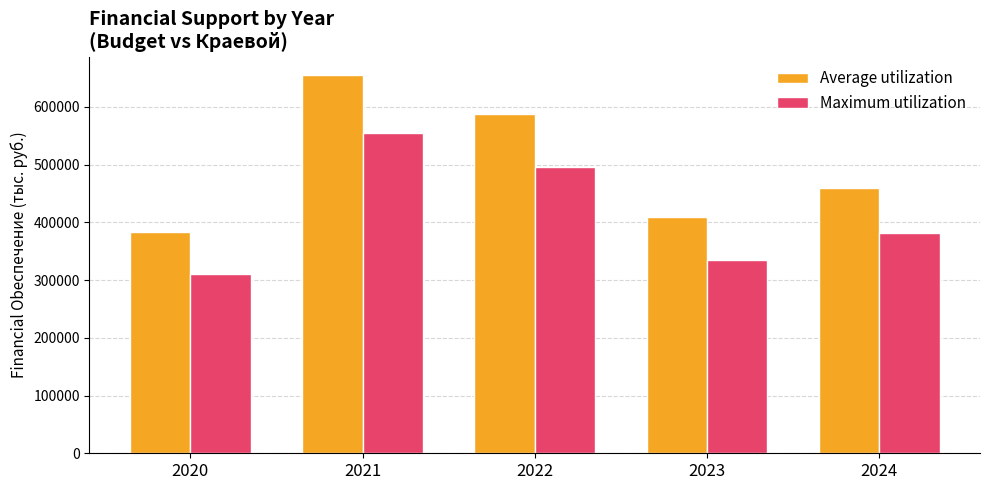

Between 2022 and 2023, which series saw the biggest shift?

Average utilization